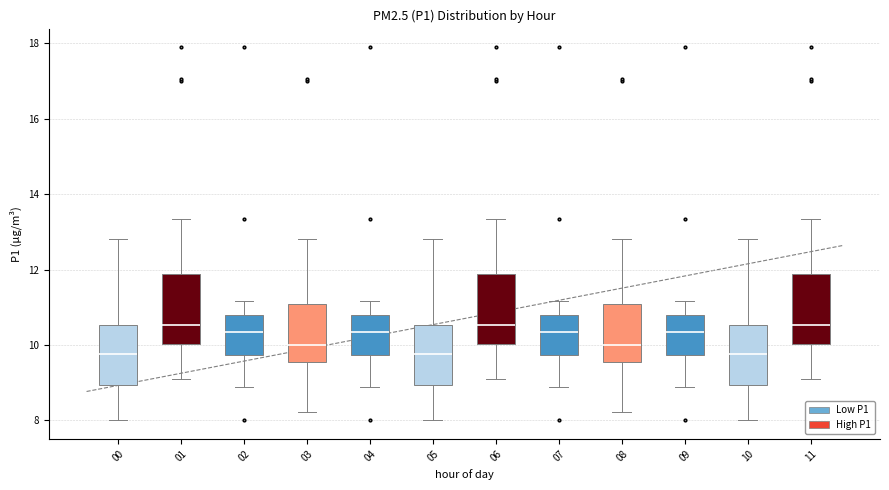

Reading left to right, read every box against the y-axis: the position of its median line, the range the box covers, and the ends of its whiskers. The values are not printed on the chart, so give them approximately, as read against the axis.

00: median 9.8, box 9.0 to 10.6, whiskers 8.0 to 12.8
01: median 10.6, box 10.0 to 11.8, whiskers 9.2 to 13.4
02: median 10.4, box 9.8 to 10.8, whiskers 8.8 to 11.2
03: median 10.0, box 9.6 to 11.0, whiskers 8.2 to 12.8
04: median 10.4, box 9.8 to 10.8, whiskers 8.8 to 11.2
05: median 9.8, box 9.0 to 10.6, whiskers 8.0 to 12.8
06: median 10.6, box 10.0 to 11.8, whiskers 9.2 to 13.4
07: median 10.4, box 9.8 to 10.8, whiskers 8.8 to 11.2
08: median 10.0, box 9.6 to 11.0, whiskers 8.2 to 12.8
09: median 10.4, box 9.8 to 10.8, whiskers 8.8 to 11.2
10: median 9.8, box 9.0 to 10.6, whiskers 8.0 to 12.8
11: median 10.6, box 10.0 to 11.8, whiskers 9.2 to 13.4